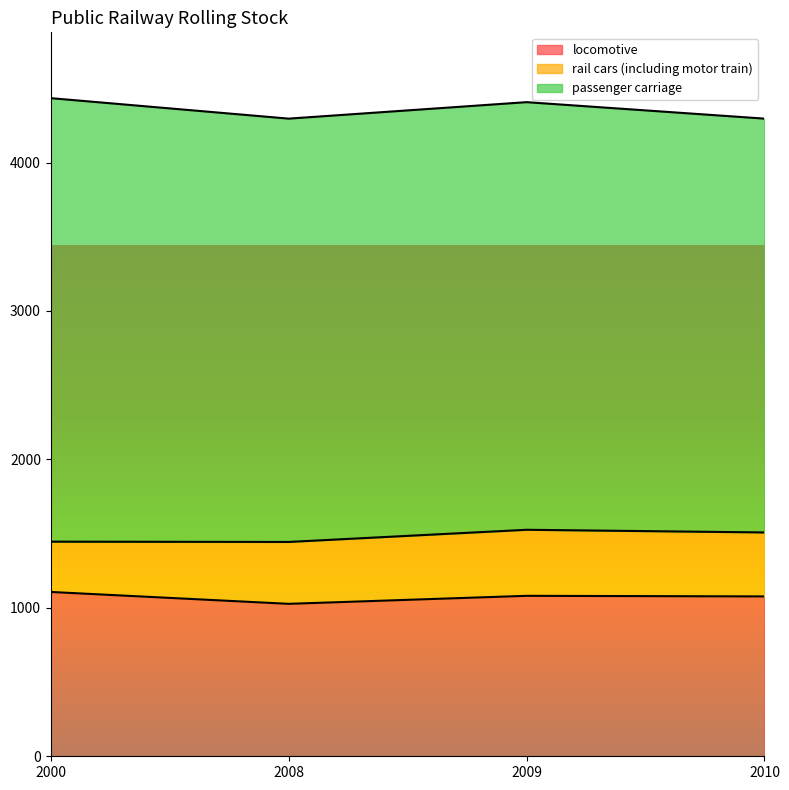

What is the difference between the highest and lowest values at 2008?

2435